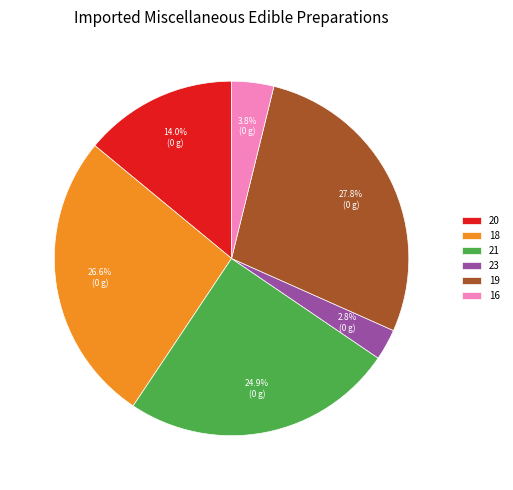

True or false: 20 accounts for 1% of the total.

False